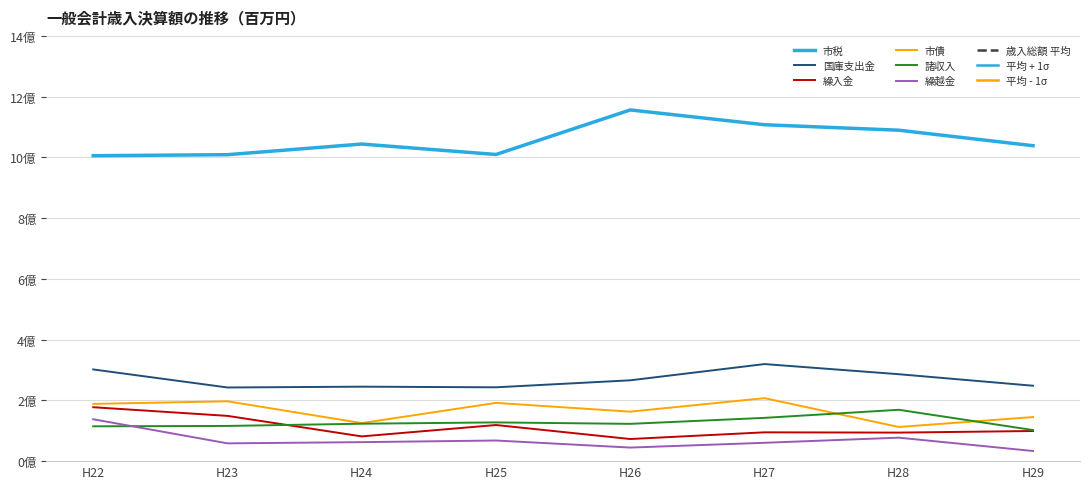

What is the label of the 5th point from the right?

平成25年度